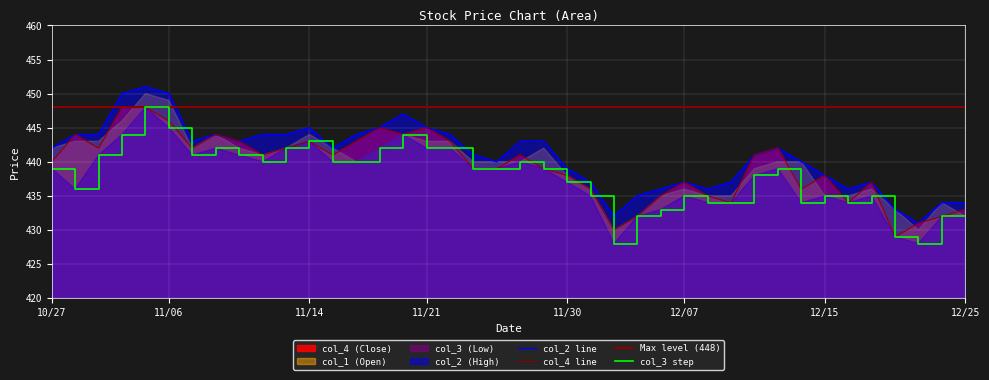

At how many categories does at least one series exceed 428?

40